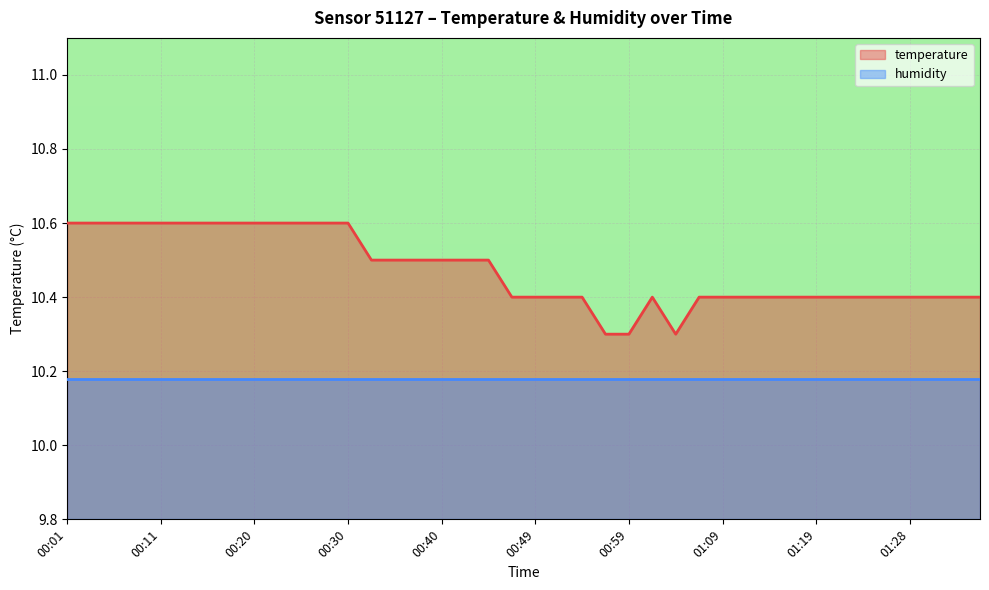

What is the label of the 32nd point from the left?

01:16